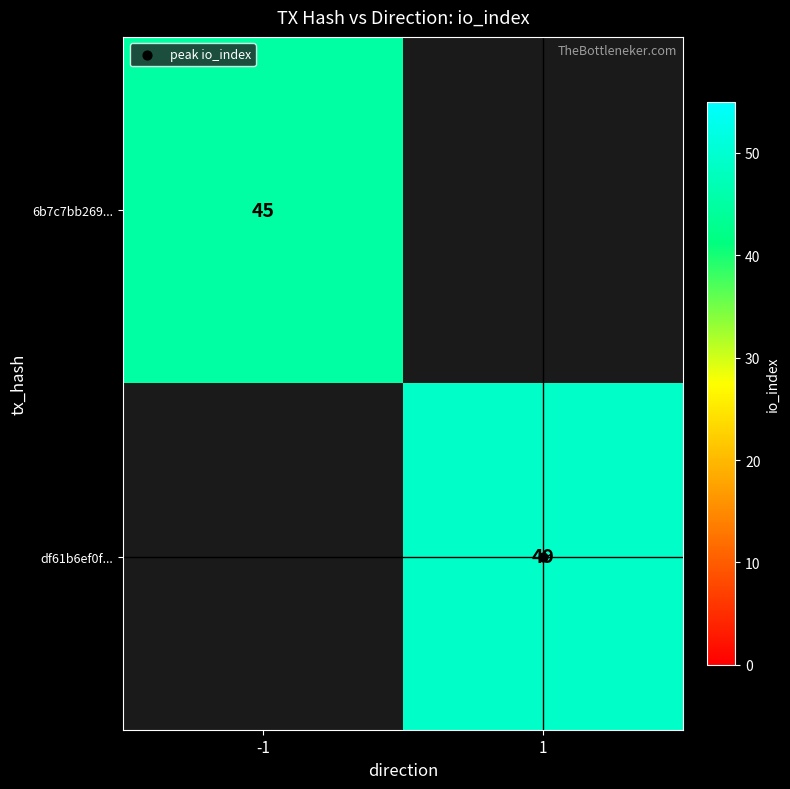

Is it true that 6b7c7bb269... equals 45.0 at -1?

True